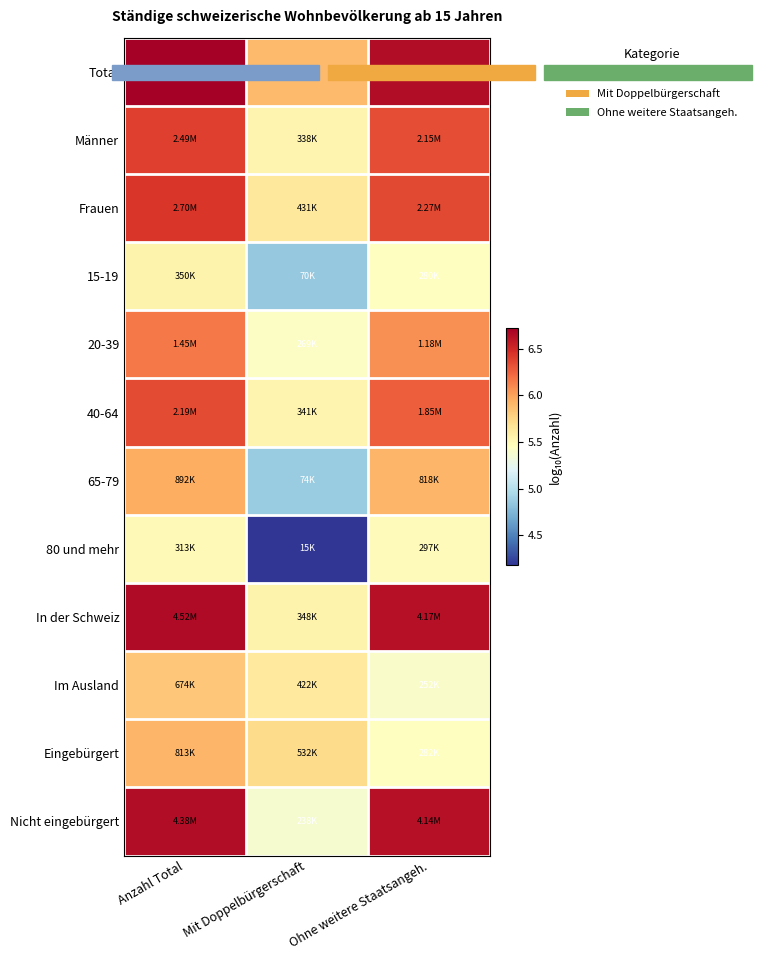

Rank the series by their maximum value, from highest to lowest.

Total, In der Schweiz, Nicht eingebürgert, Frauen, Männer, 40-64, 20-39, 65-79, Eingebürgert, Im Ausland, 15-19, 80 und mehr